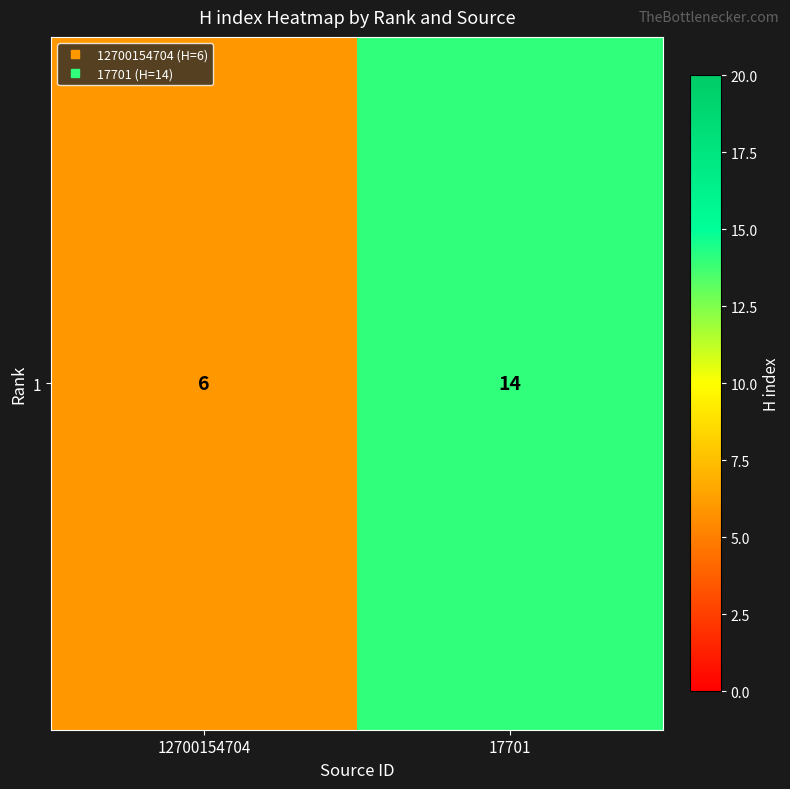

How many values are between 6 and 14?

2